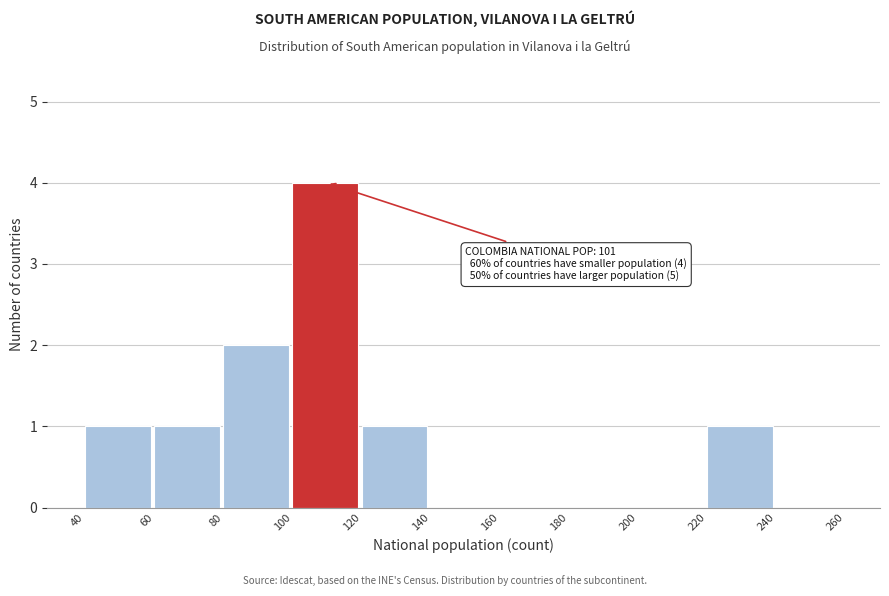

Which range on the x-axis has the tallest bar?

100 to 120